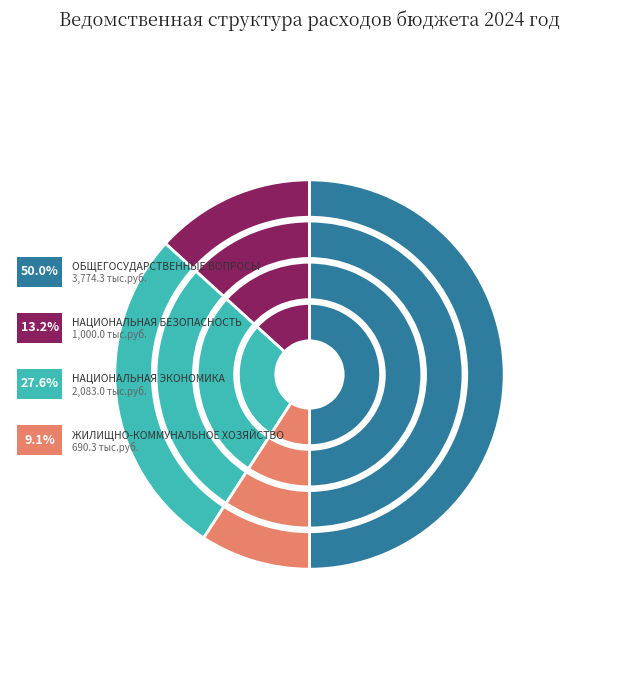

The НАЦИОНАЛЬНАЯ ЭКОНОМИКА slice represents 28% of the pie. True or false?

True